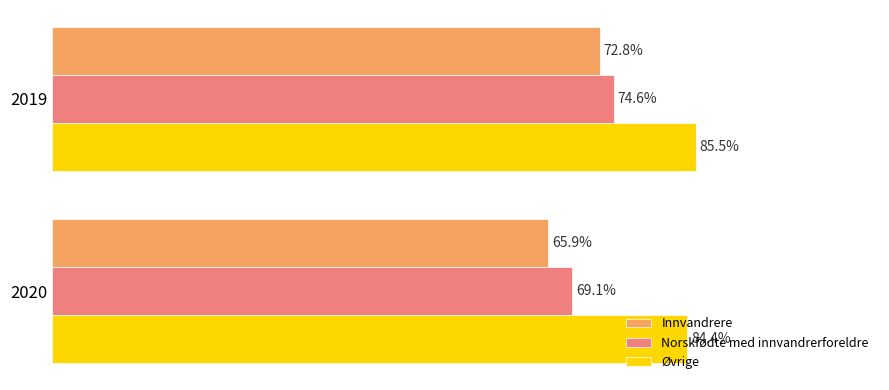

Rank the series by their maximum value, from lowest to highest.

Innvandrere, Norskfødte med innvandrerforeldre, Øvrige